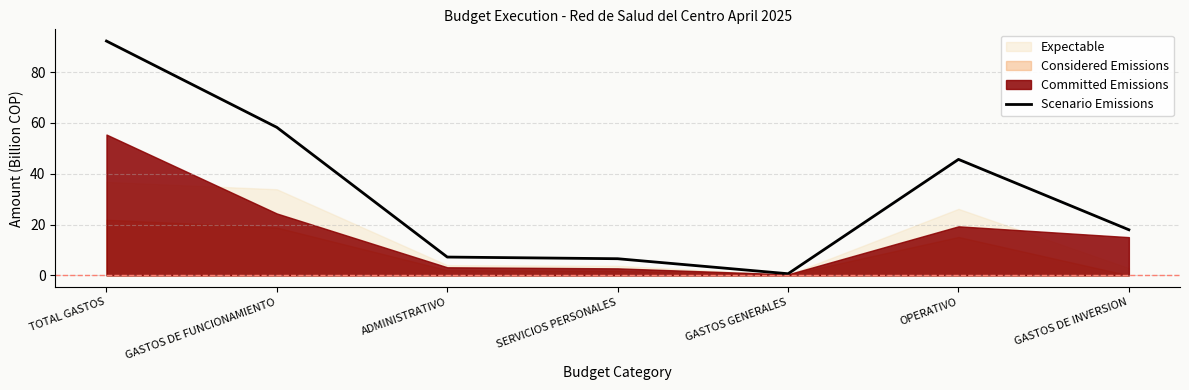

What is the difference between the second highest and second lowest values?

51.7